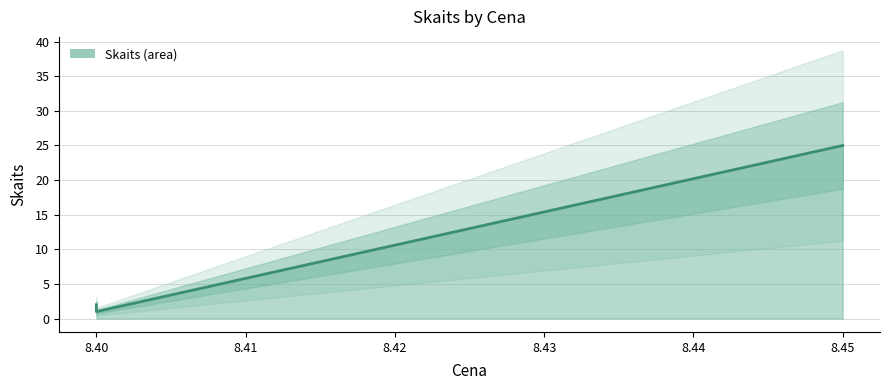

At which category does the chart reach its peak across all series?

8.45